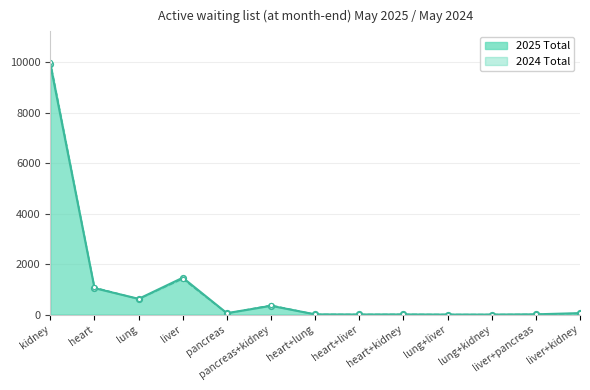

How many values in the 2024 Total series are below 45?

6